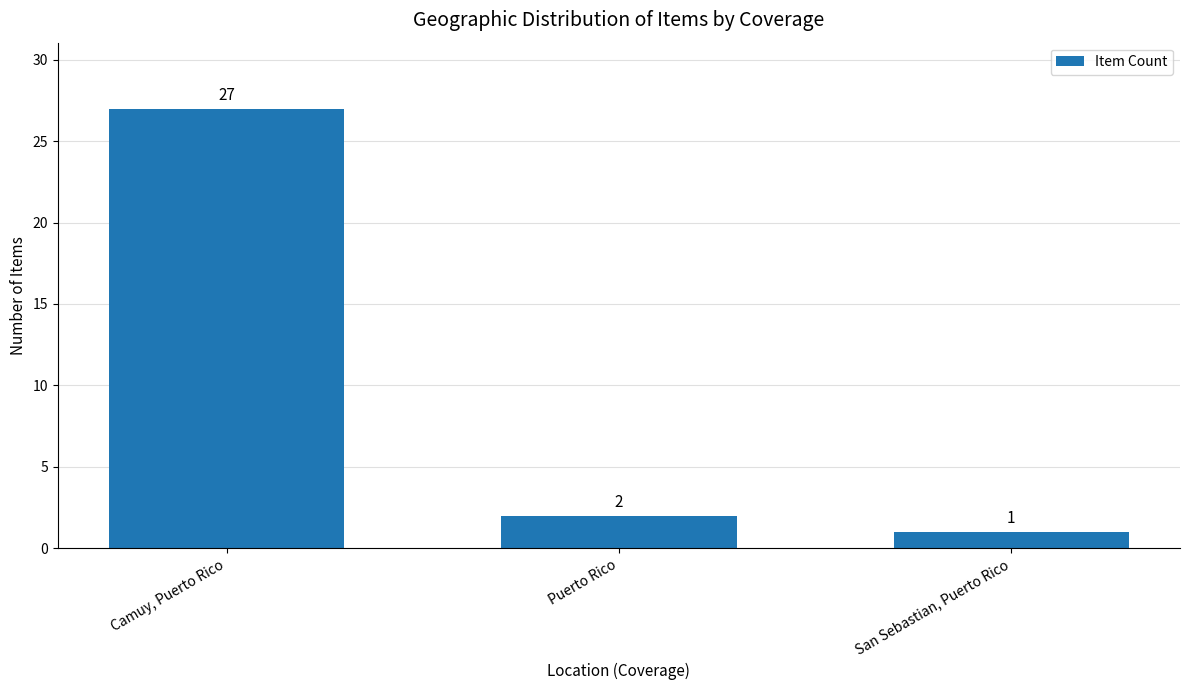

Rank the categories by value from lowest to highest.

San Sebastian, Puerto Rico, Puerto Rico, Camuy, Puerto Rico